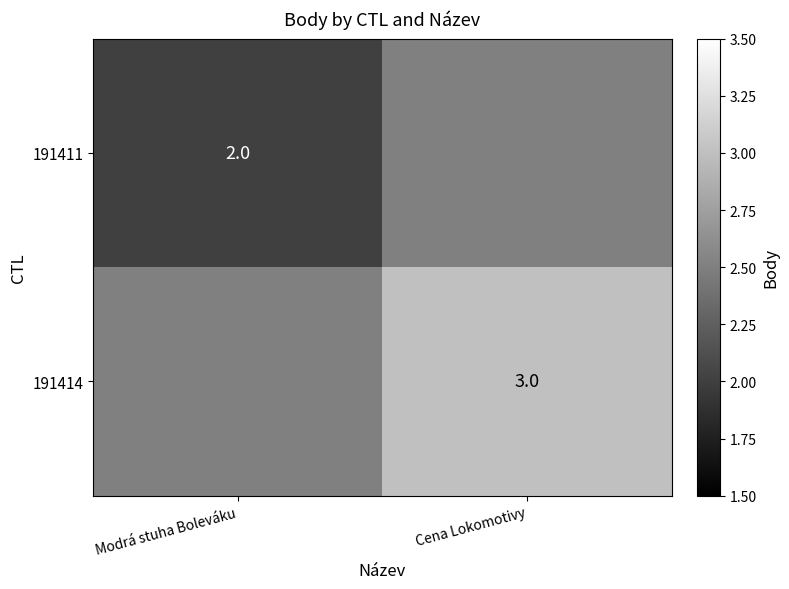

Count the number of categories in the chart.

2